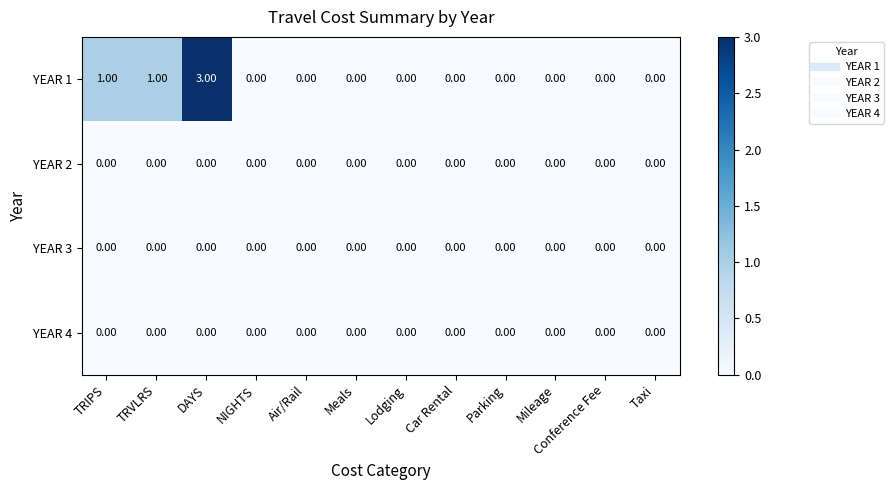

Which label corresponds to the largest value in the chart?

DAYS